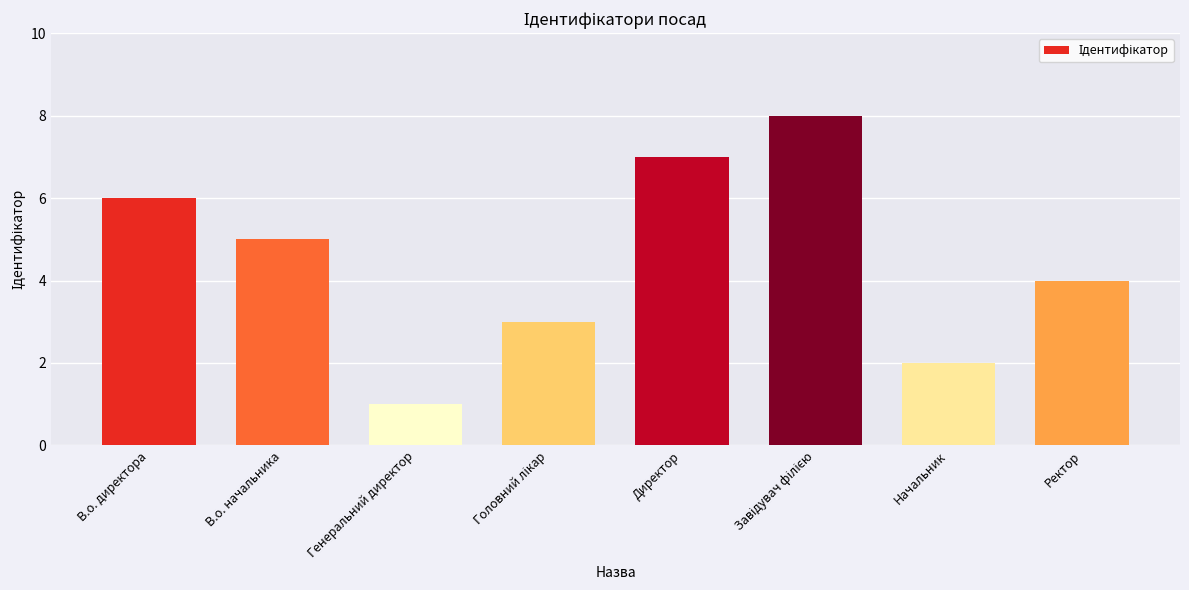

What position from the left is Начальник?

7